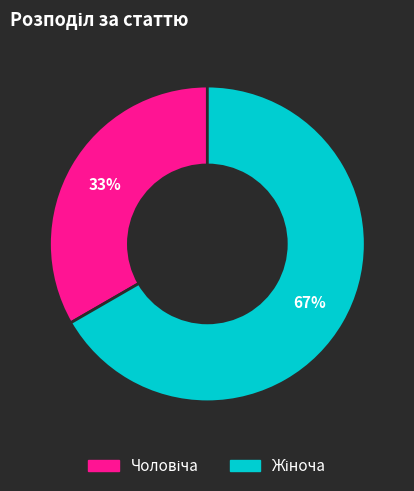

Does any single category account for the majority?

Yes